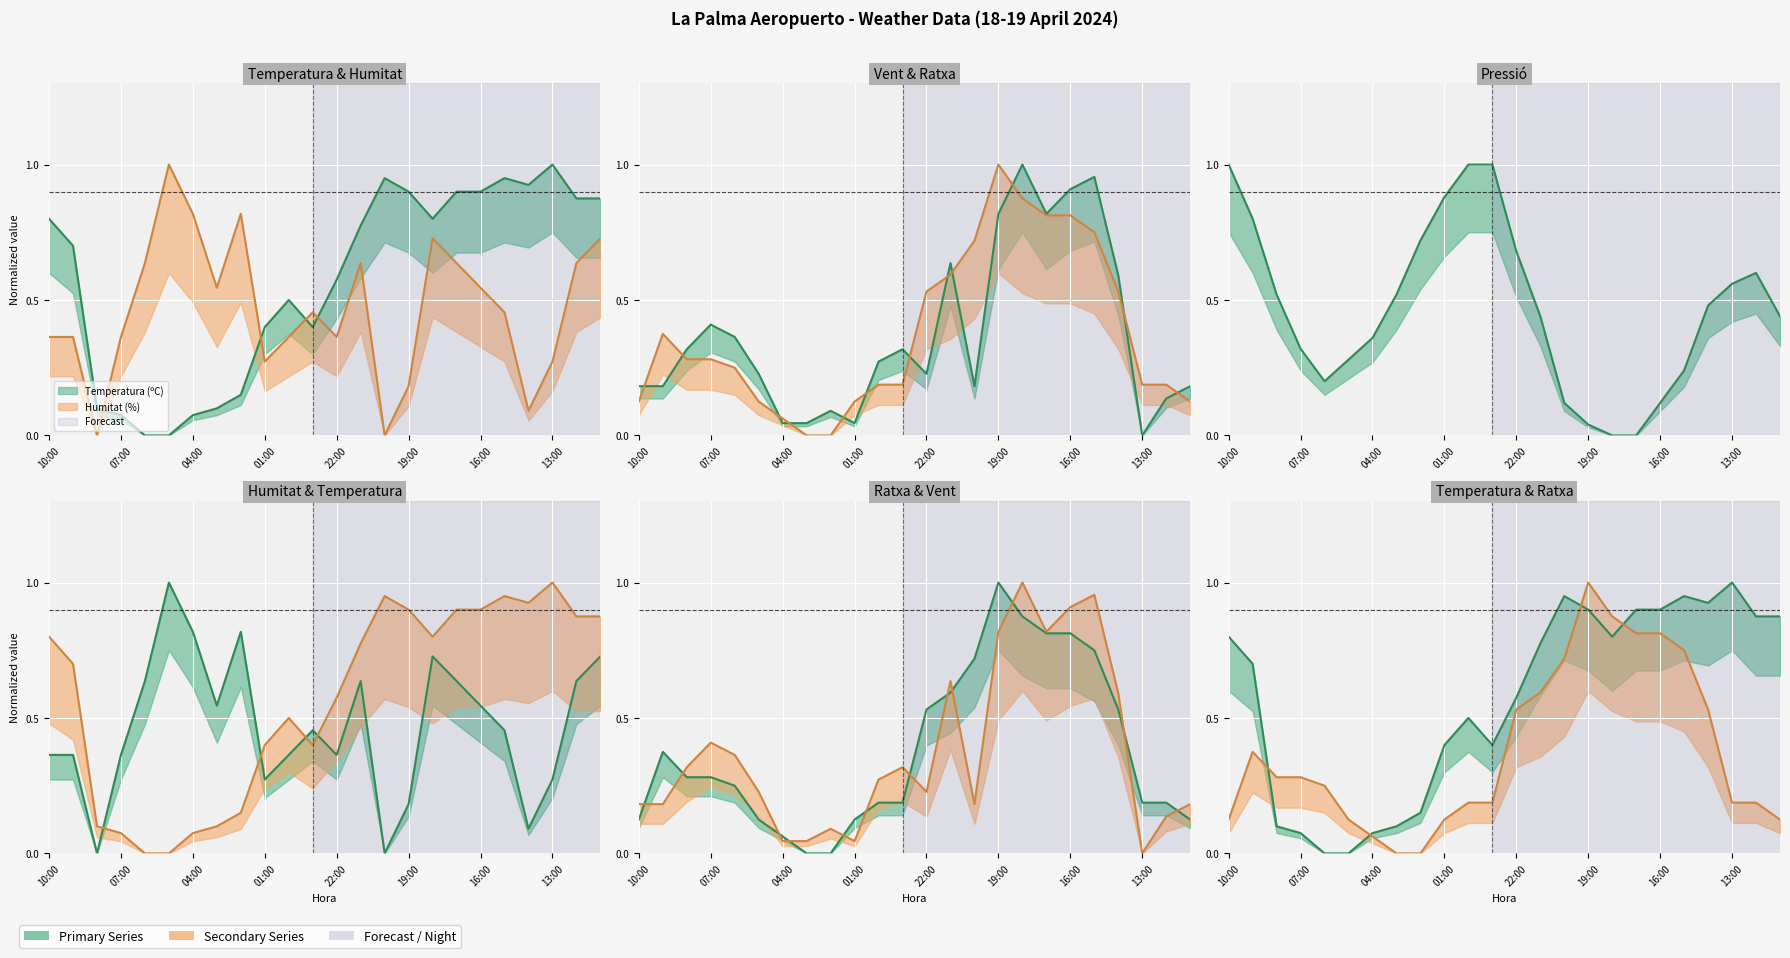

Does the chart display data point markers on the line(s)?

No